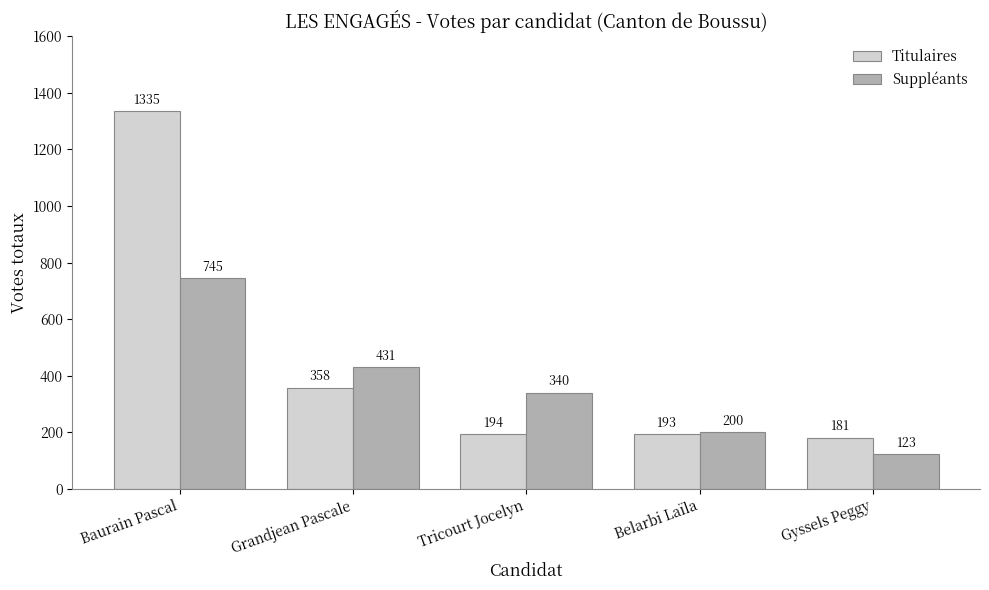

What is the value of the Titulaires bar at the 2nd from the left?

358